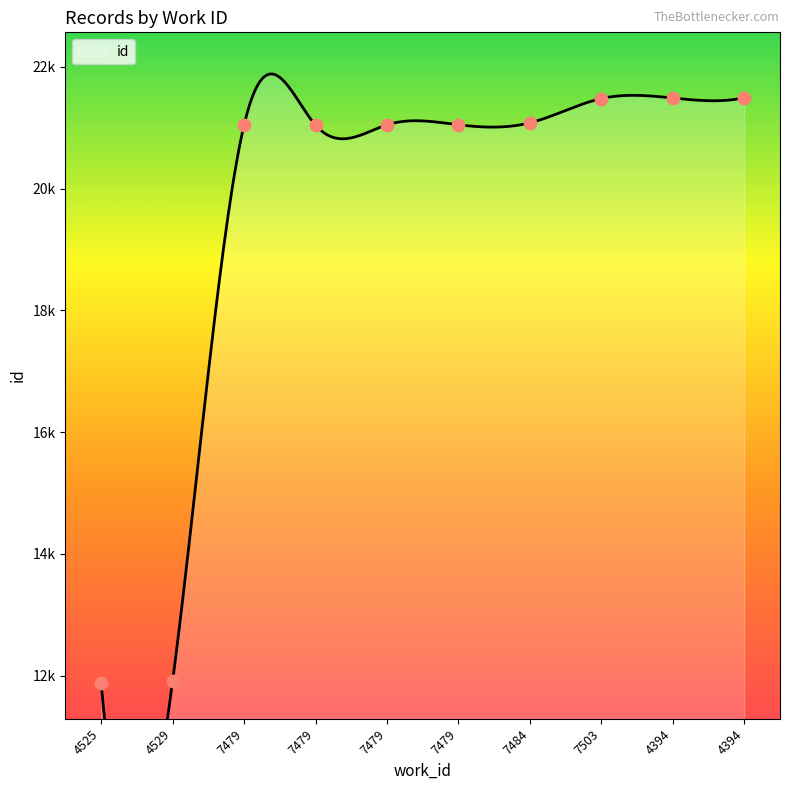

Between 4394 and 7484, which is larger?

4394